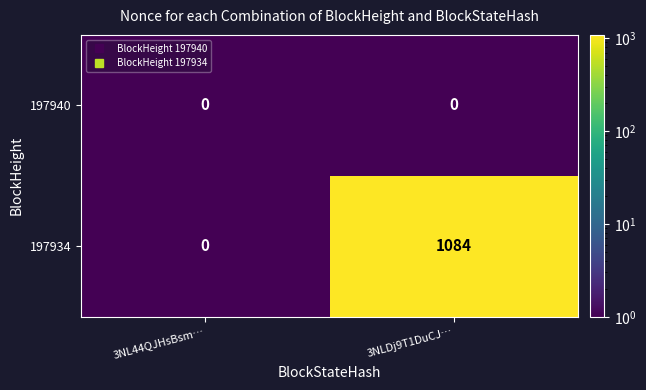

What is the maximum value shown in the chart?

1084